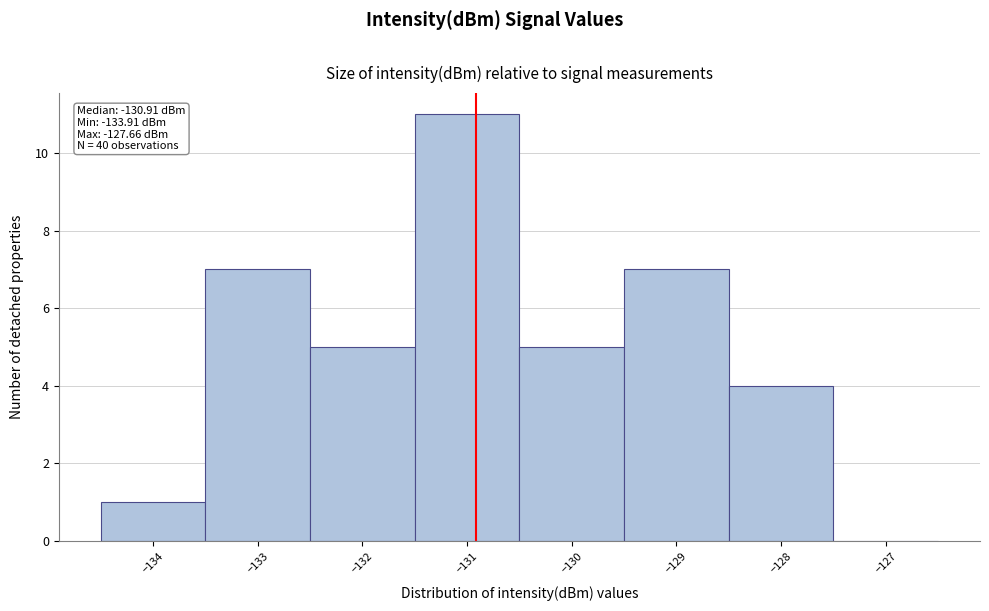

Which range on the x-axis has the tallest bar?

-131.5 to -130.5